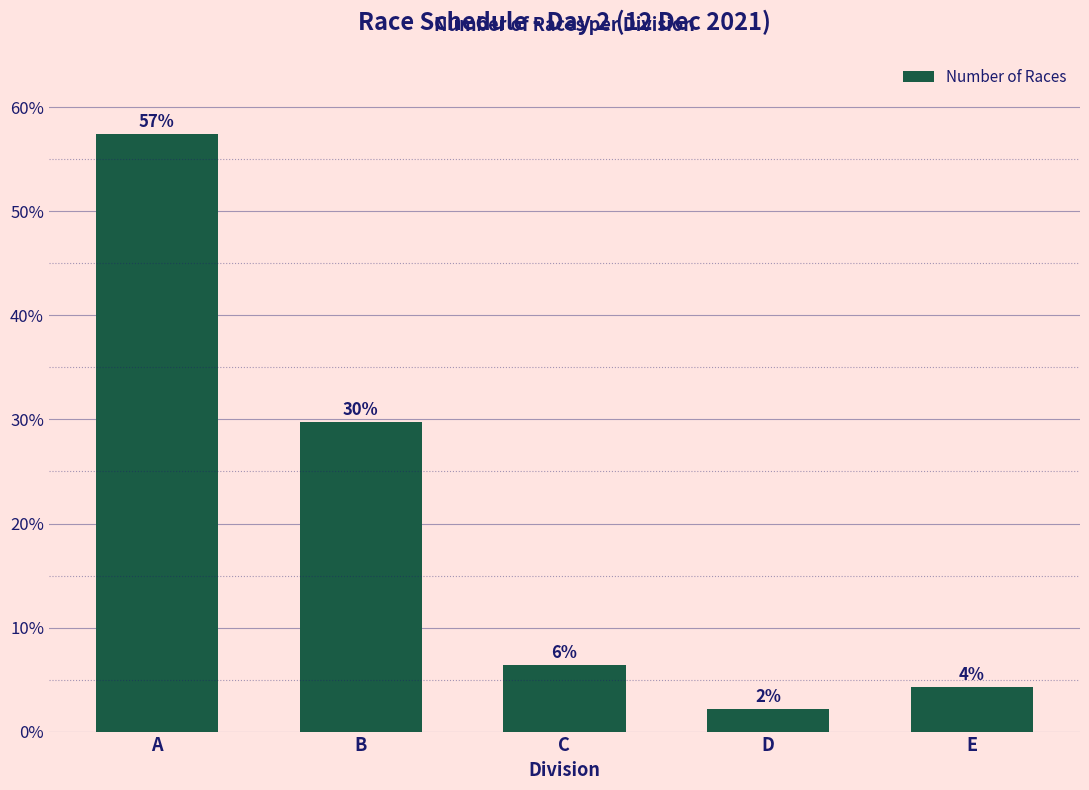

List the labels in order of value, smallest first.

D, E, C, B, A